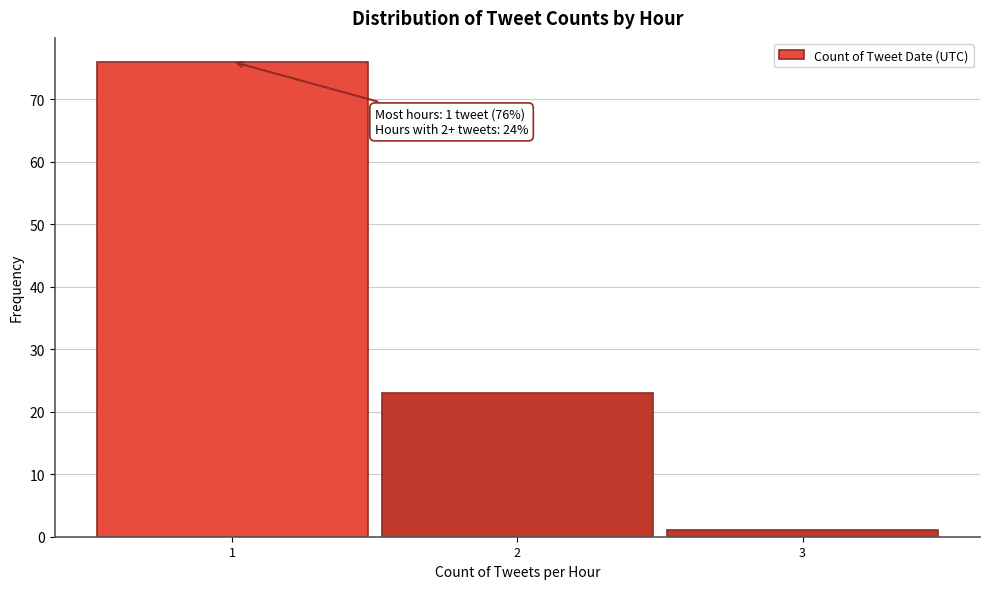

Over which range of the x-axis is the bar tallest?

0.5 to 1.5